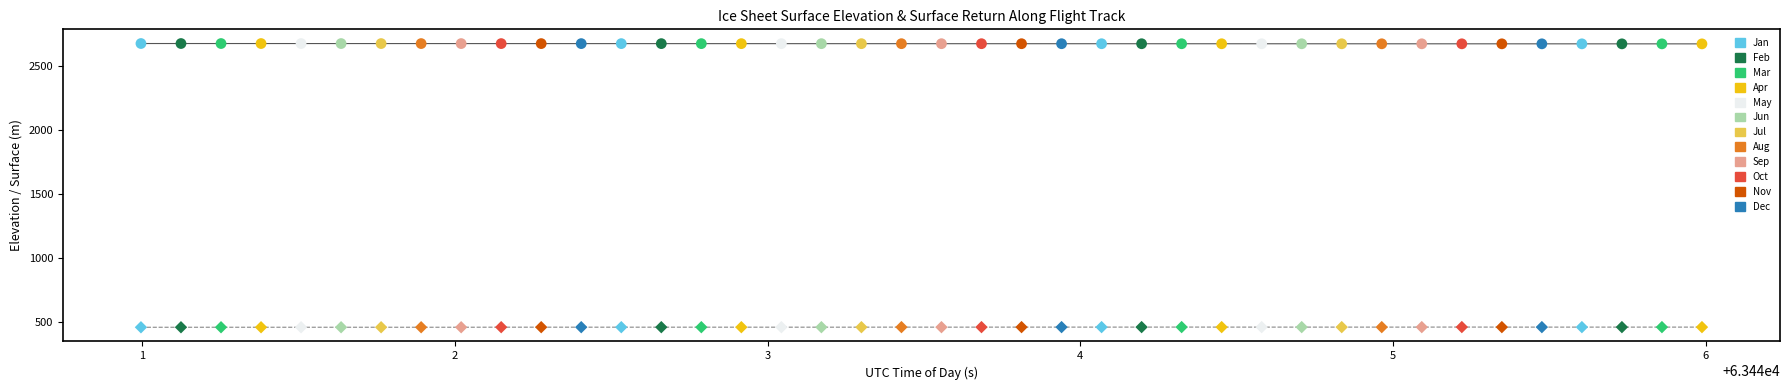

Which series has the largest Y range (max minus min)?

ELEVATION